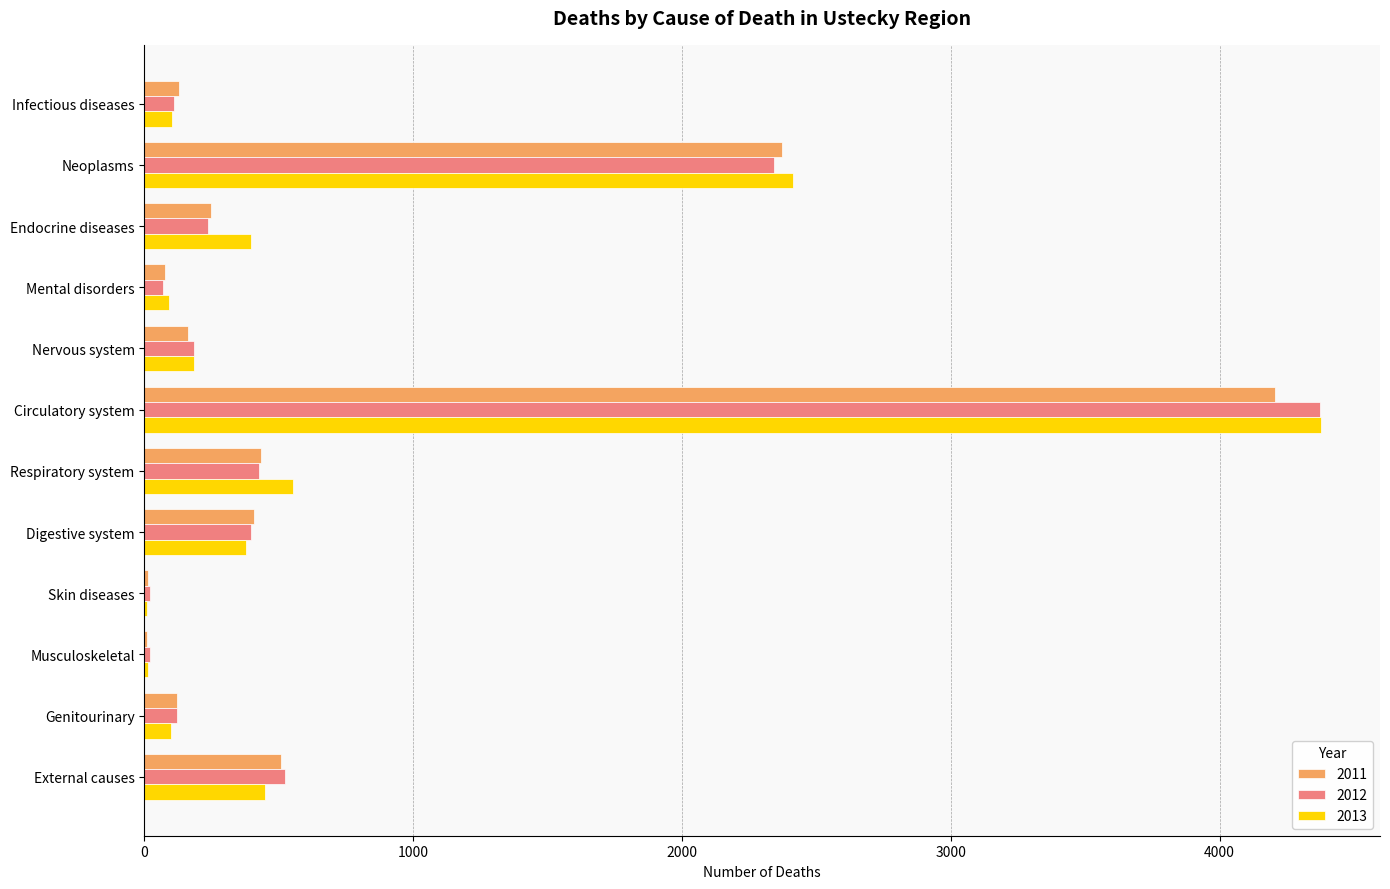

What is the spread (max minus min) of values at Circulatory system?

173